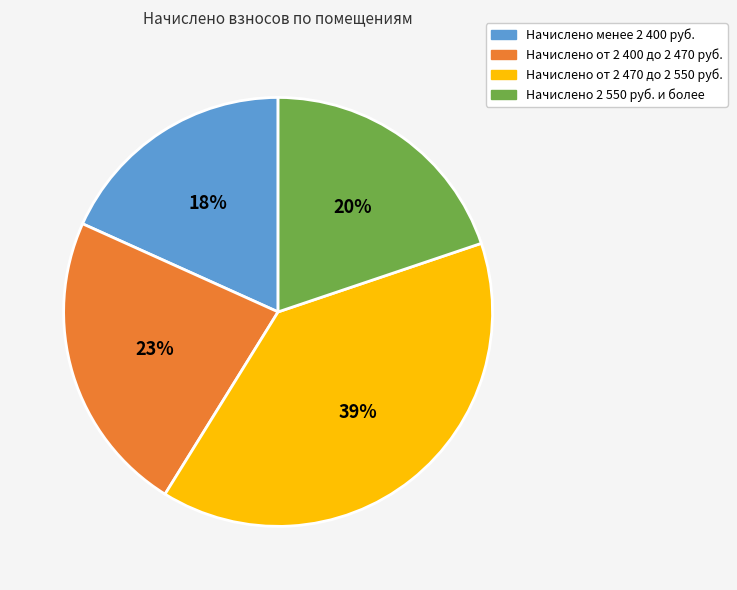

Which category has the smallest portion of the pie?

Начислено менее 2 400 руб.